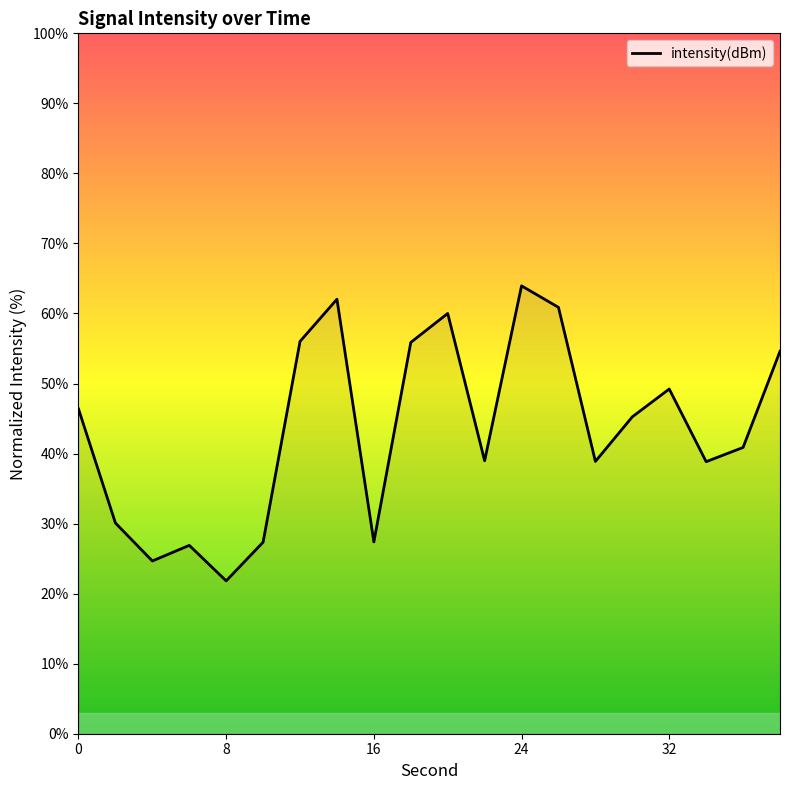

What is the greatest value displayed?

63.9